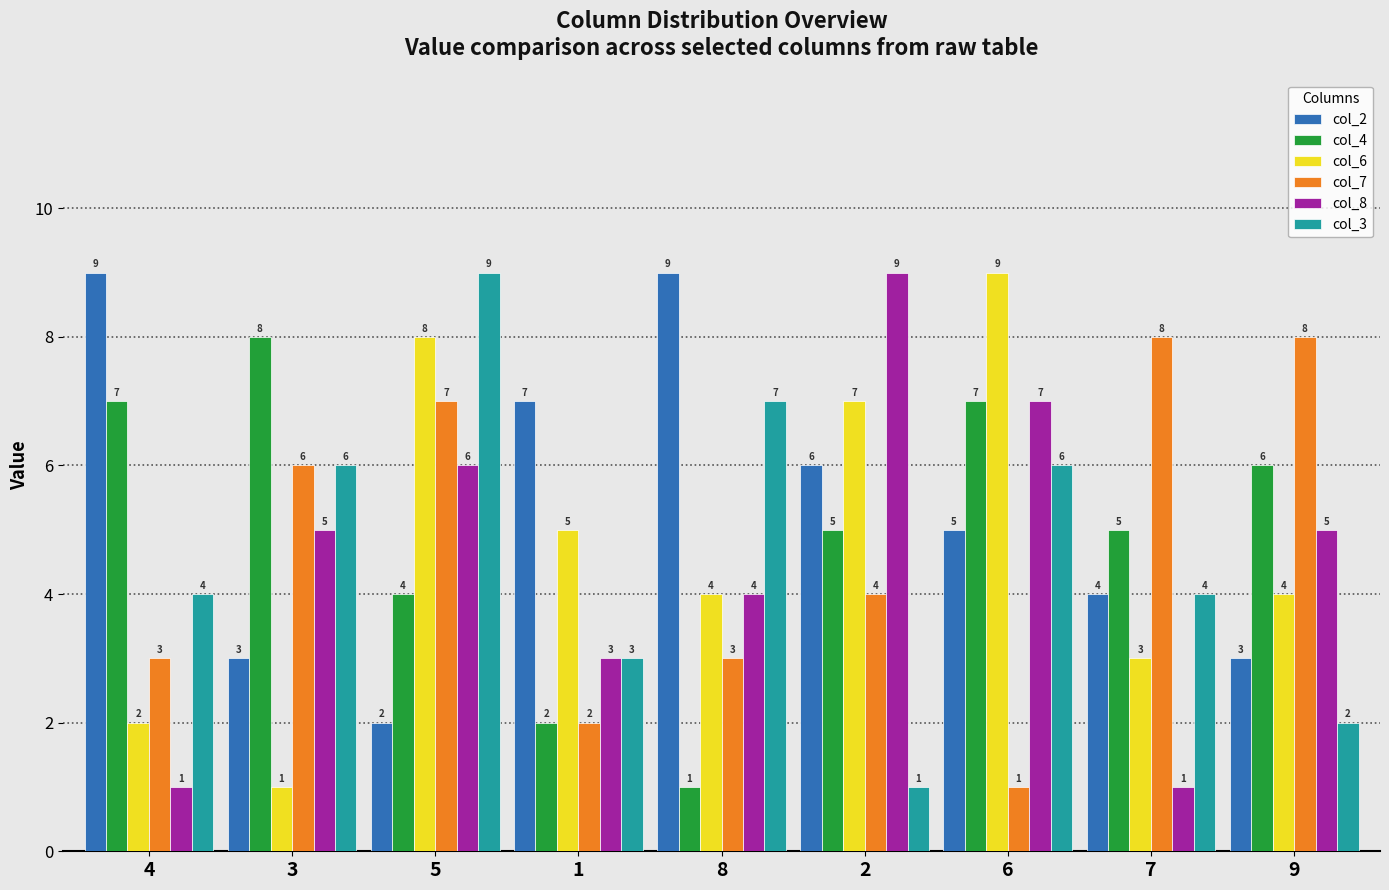

What is the label of the 2nd bar from the left?

3